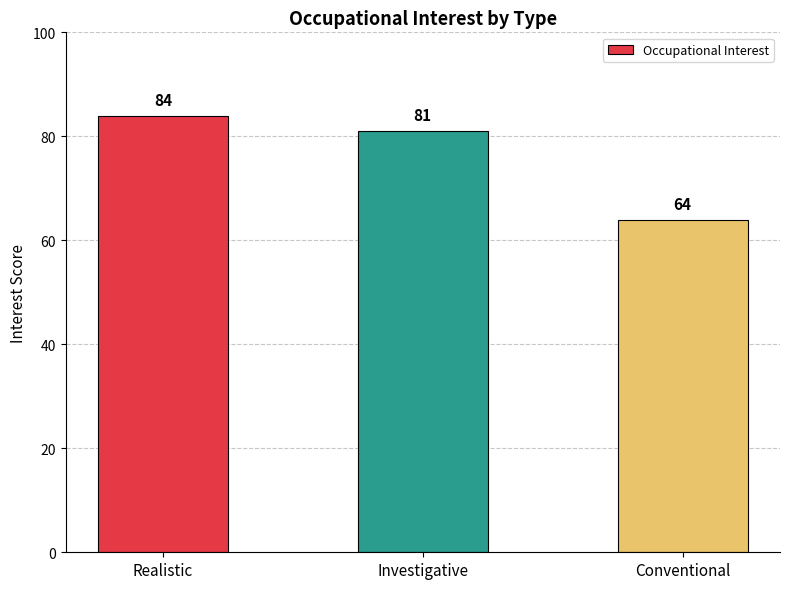

What is the average value?

76